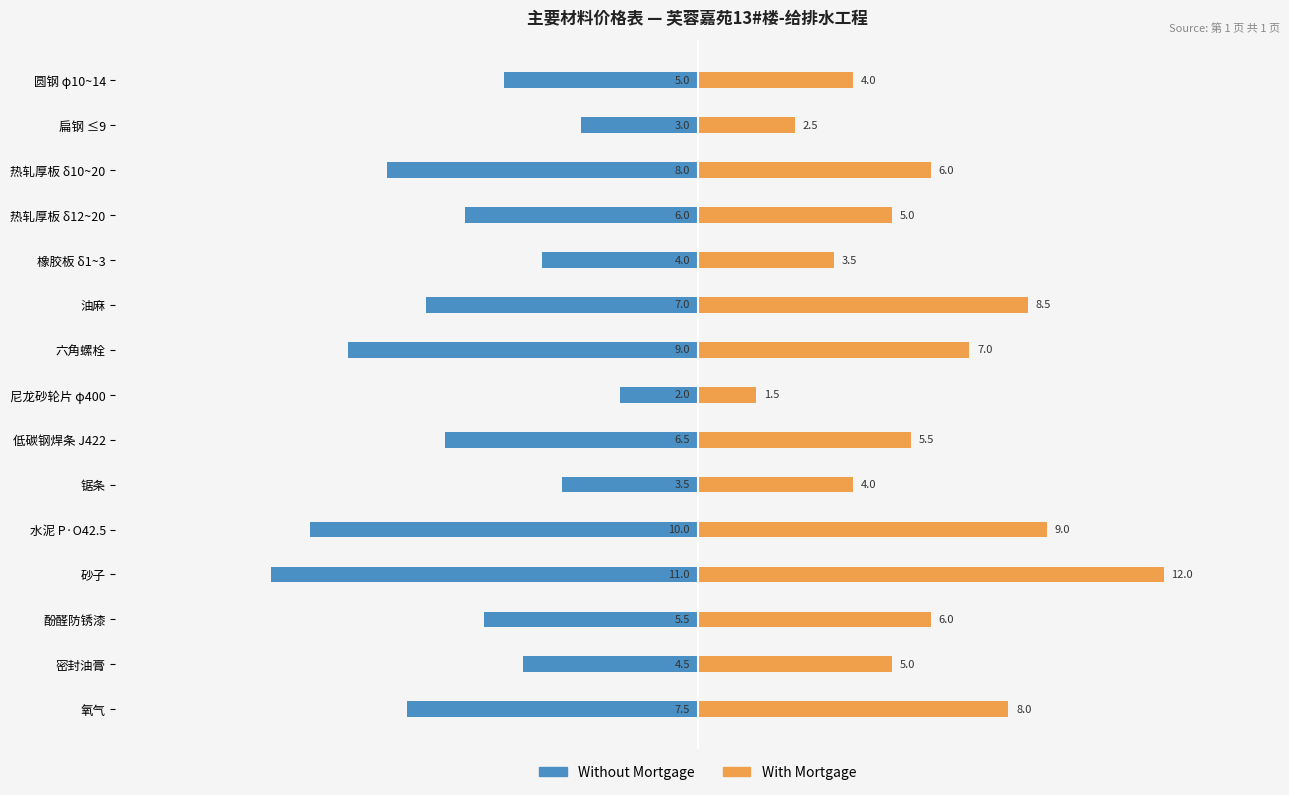

The With Mortgage series shows 8.0 at 氧气. True or false?

True